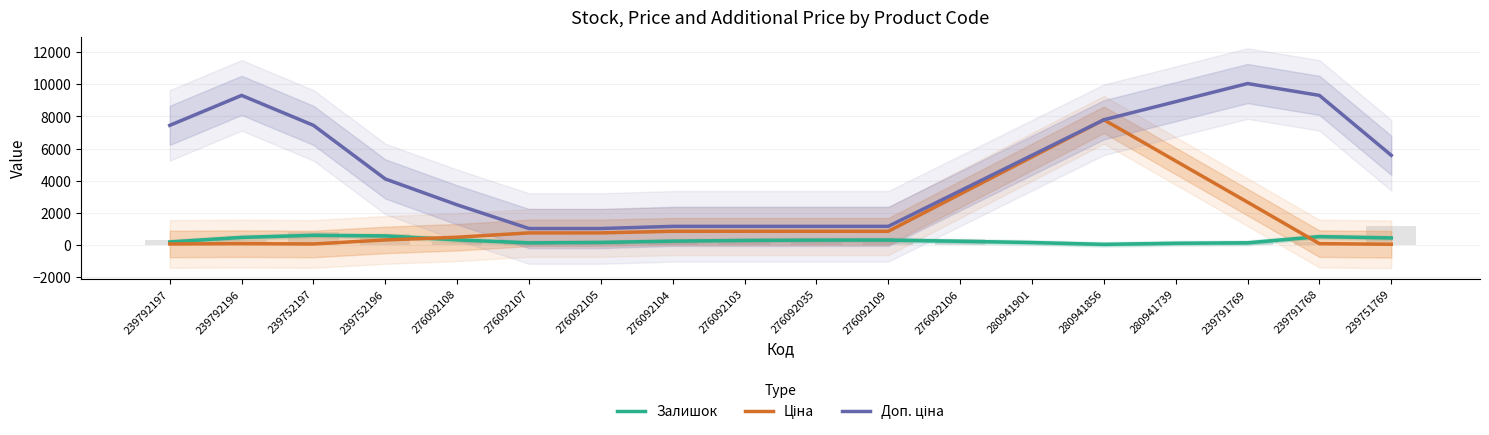

Reading left to right, list all the values displayed in this chart.

Залишок: 239792197=200.0	239792196=481.7	239752197=614.3	239752196=573.3	276092108=329.7	276092107=143.7	276092105=170.7	276092104=250.0	276092103=293.0	276092035=314.7	276092109=318.0	276092106=241.3	280941901=162.7	280941856=49.0	280941739=117.3	239791769=146.0	239791768=530.7	239751769=449.3
Ціна: 239792197=74.5	239792196=93.1	239752197=74.5	239752196=324.8	276092108=493.2	276092107=762.2	276092105=762.2	276092104=862.8	276092103=862.8	276092035=862.8	276092109=862.8	276092106=3172.9	280941901=5482.9	280941856=7792.9	280941739=5232.5	239791769=2672.1	239791768=93.1	239751769=55.8
Доп. ціна: 239792197=7446.0	239792196=9307.7	239752197=7446.3	239752196=4113.1	276092108=2504.8	276092107=1032.8	276092105=1032.8	276092104=1169.2	276092103=1169.2	276092035=1169.2	276092109=1169.2	276092106=3377.1	280941901=5585.0	280941856=7792.9	280941739=8918.3	239791769=10043.6	239791768=9307.7	239751769=5584.7